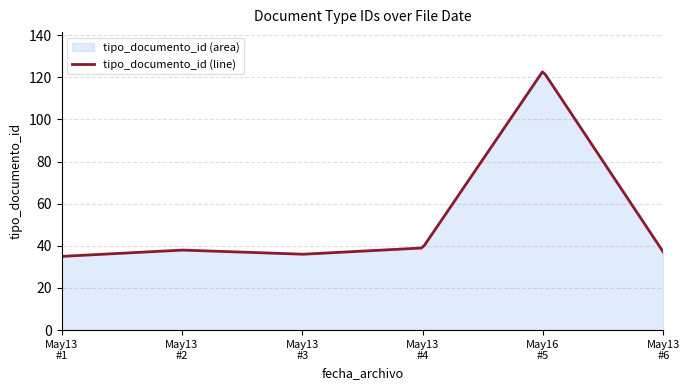

Rank the categories by value from highest to lowest.

2013-05-16 08:26:03, 2013-05-13 15:10:57, 2013-05-13 15:10:57, 2013-05-13 15:10:57, 2013-05-13 15:10:57, 2013-05-13 15:10:57